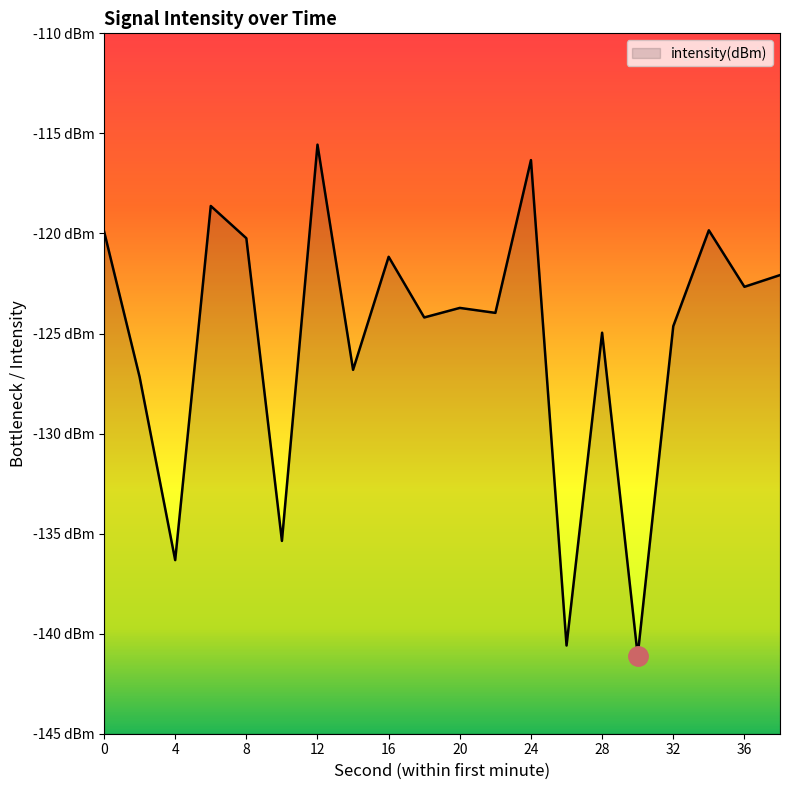

What is the smallest value displayed?

-141.1